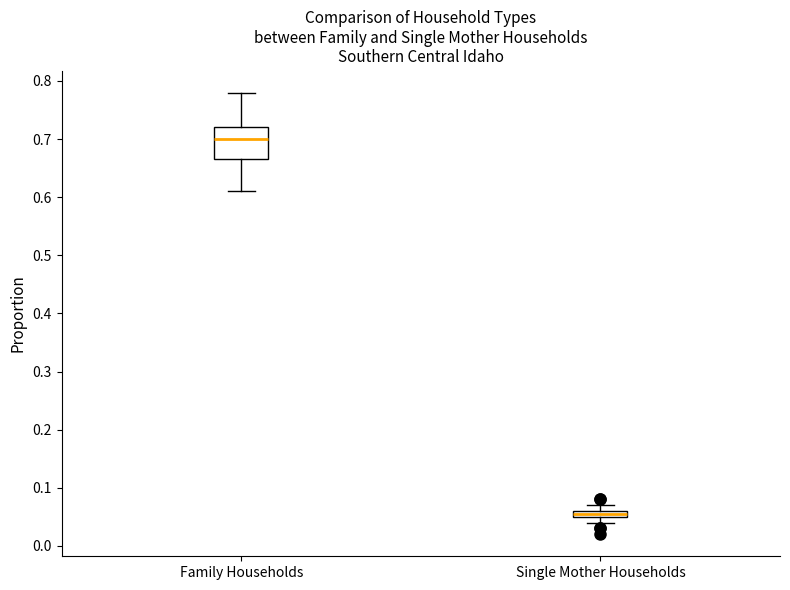

Where does the lower whisker of the box for Single Mother Households end on the y-axis? The values are not printed on the chart, so give them approximately, as read against the axis.

0.04